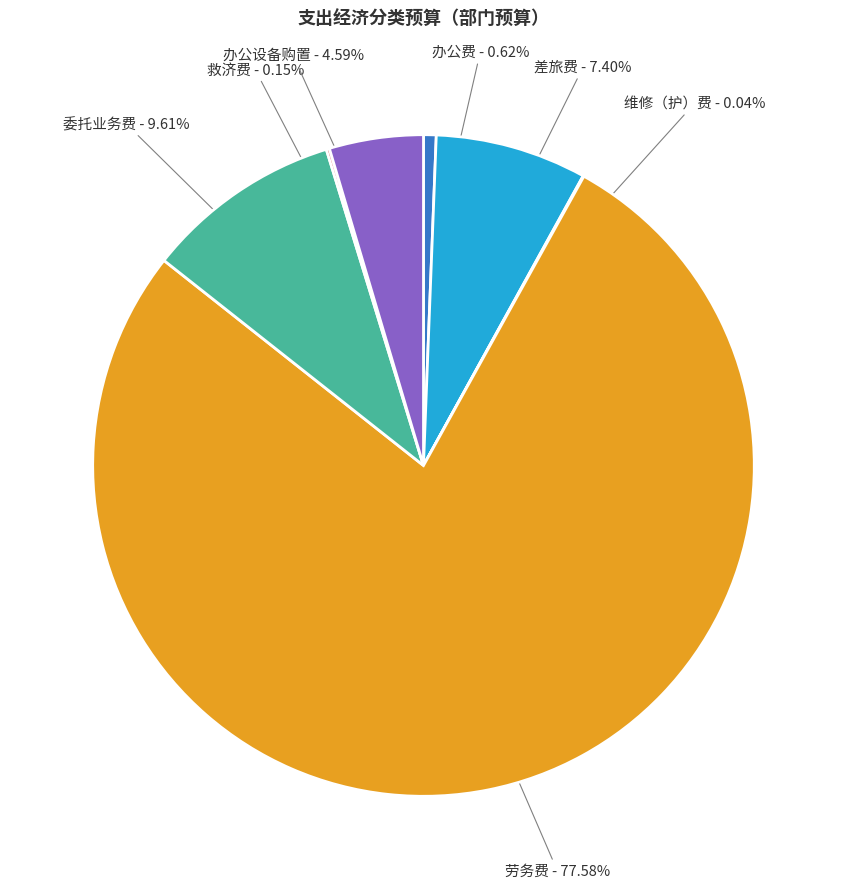

Does 劳务费 account for over 50% of the chart?

Yes